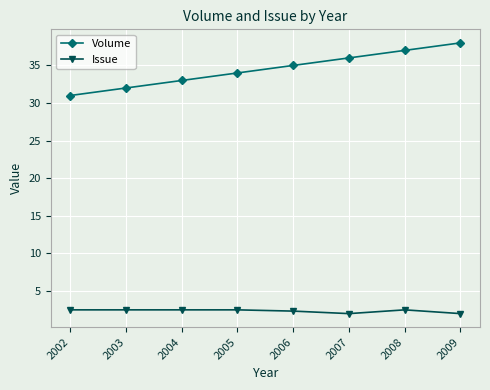

What is the smallest value displayed?

2.0